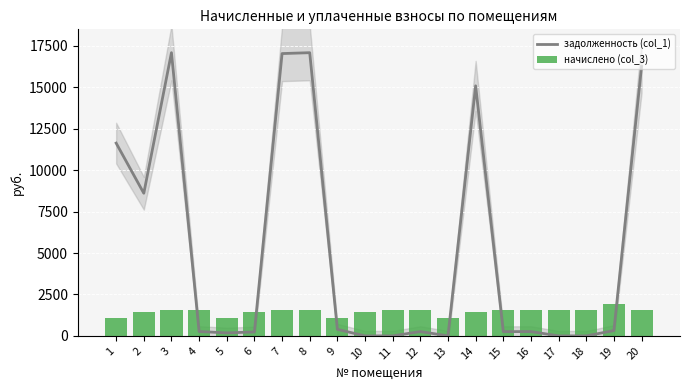

List the labels in order of задолженность (col_1) value, smallest first.

10, 11, 13, 17, 18, 5, 6, 15, 16, 12, 4, 19, 9, 2, 1, 14, 20, 7, 8, 3